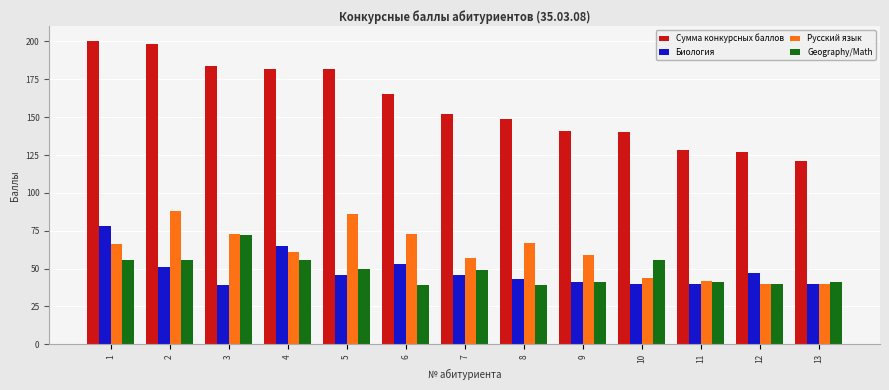

Which series has the largest range (max minus min)?

Сумма конкурсных баллов